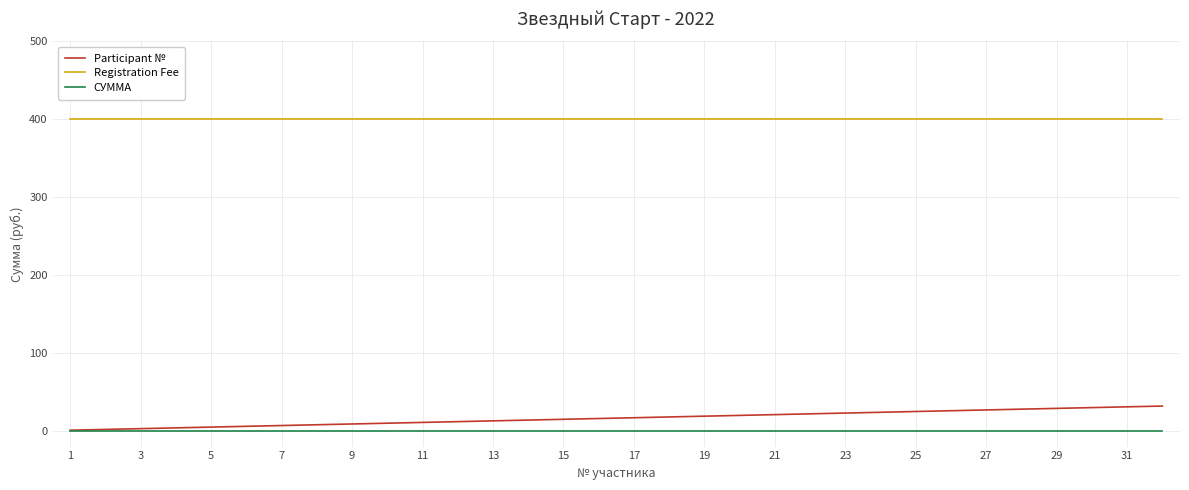

What is the greatest value displayed?

400